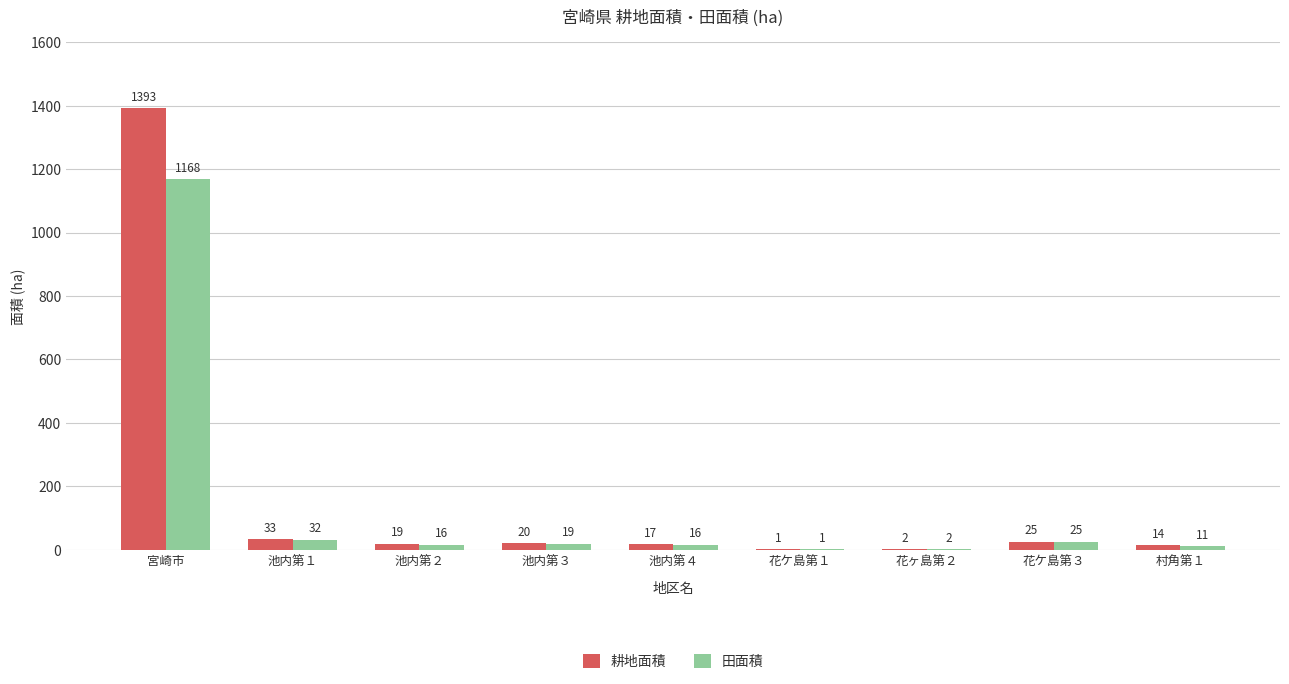

Is the value of 田面積 at 村角第１ greater than the value of 耕地面積 at 池内第３?

No